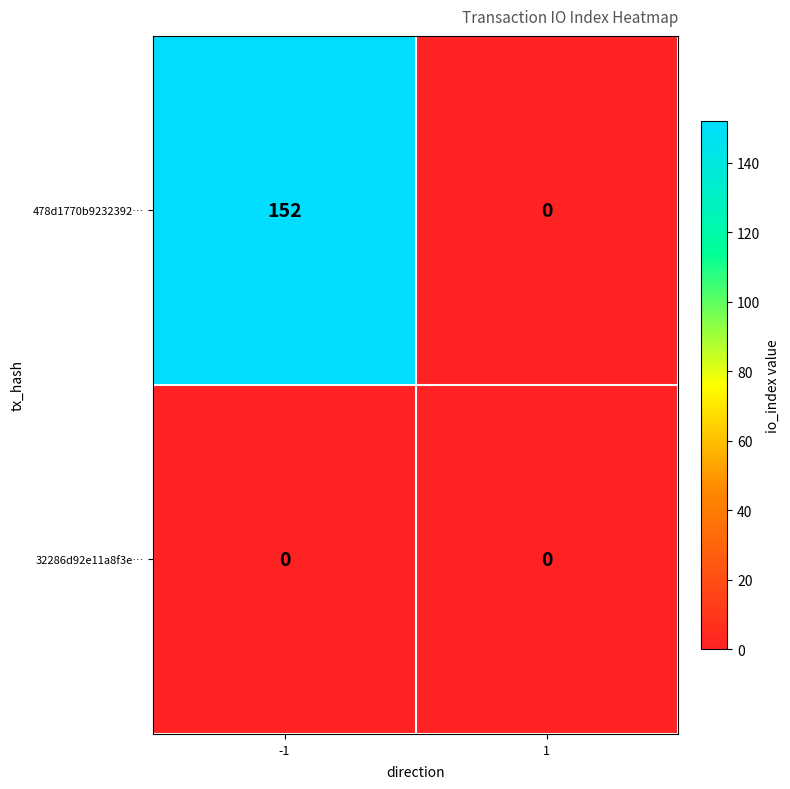

What is the difference between the highest and lowest values at -1?

152